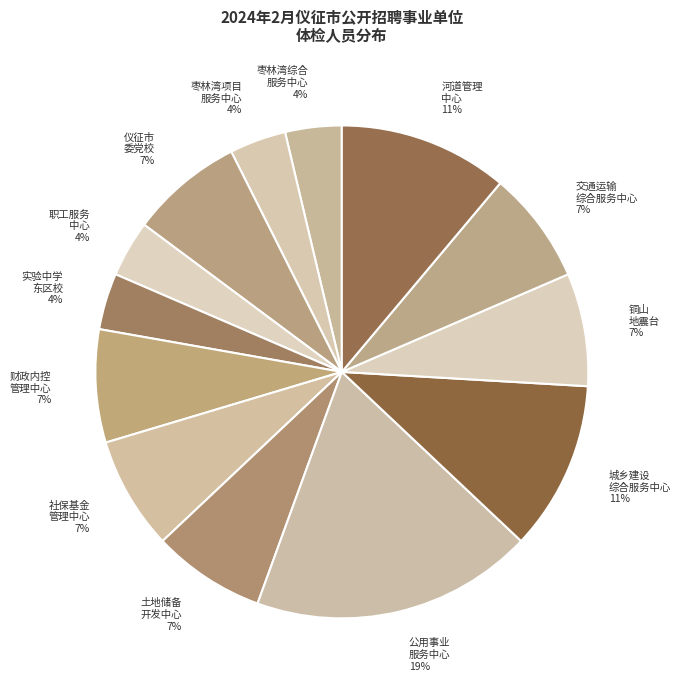

Between 枣林湾项目 服务中心 and 公用事业 服务中心, which is larger?

公用事业 服务中心